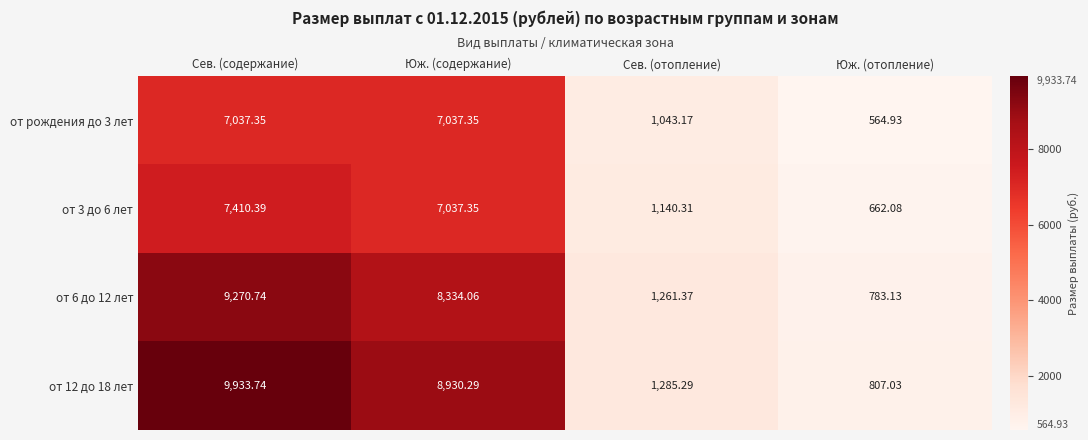

Rank the categories by от 6 до 12 лет value from highest to lowest.

Сев. (содержание), Юж. (содержание), Сев. (отопление), Юж. (отопление)